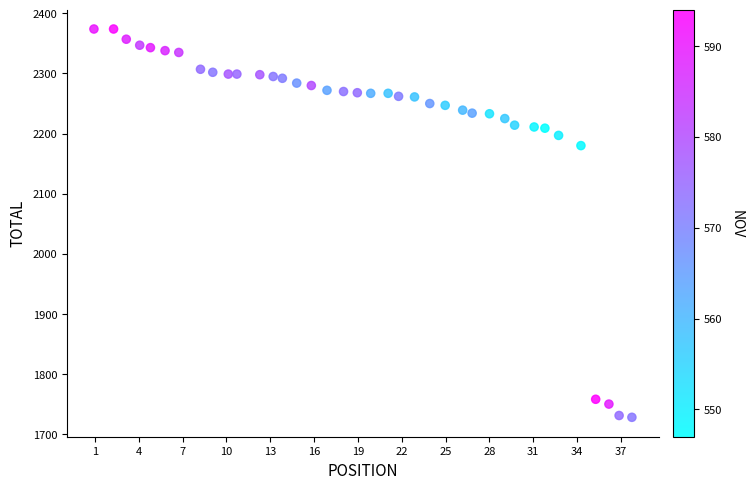

What is the range of Y values (max minus min)?

646